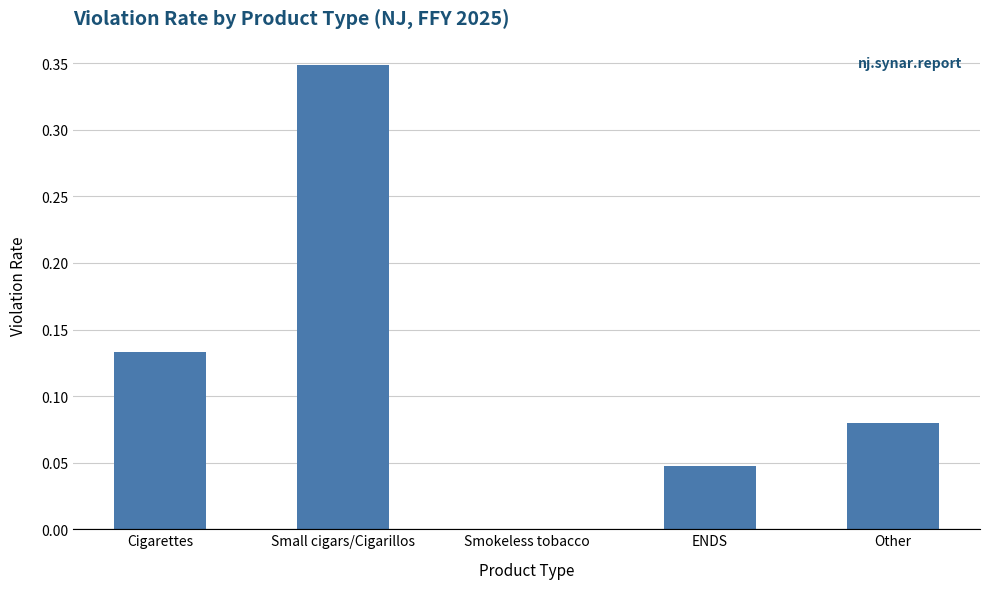

How many values are above zero?

4